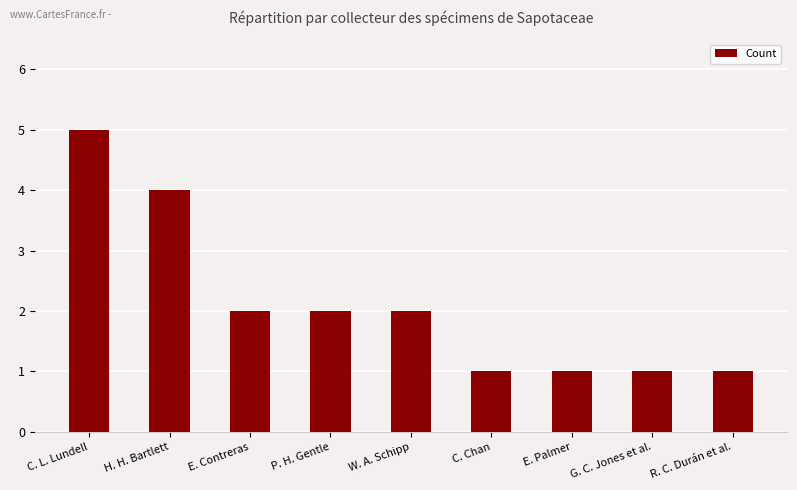

What is the difference between the second highest and minimum values?

3